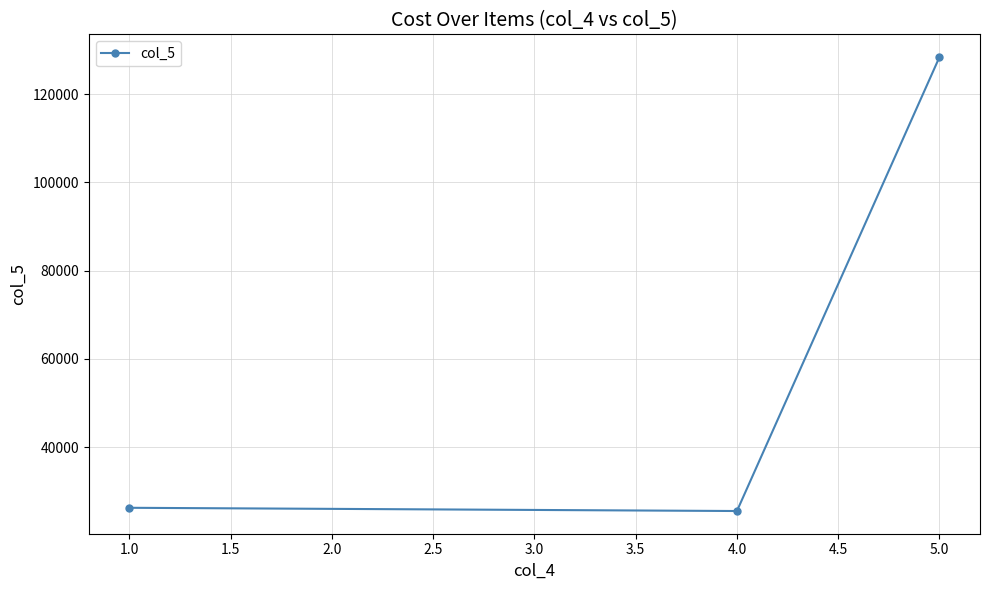

What is the average value?

60070